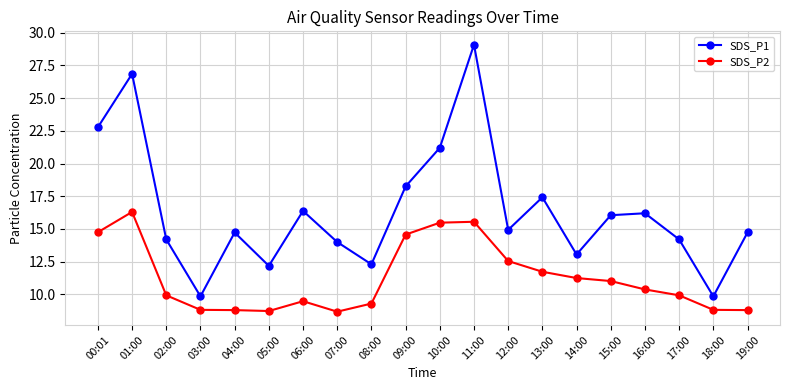

At 17:00, list the series in order from smallest to largest.

SDS_P2, SDS_P1